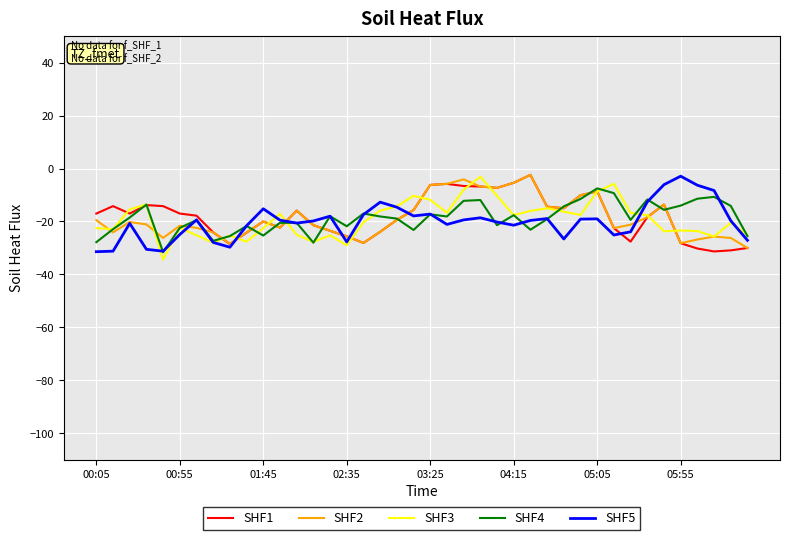

What is the lowest value of the SHF3 series?

-34.4